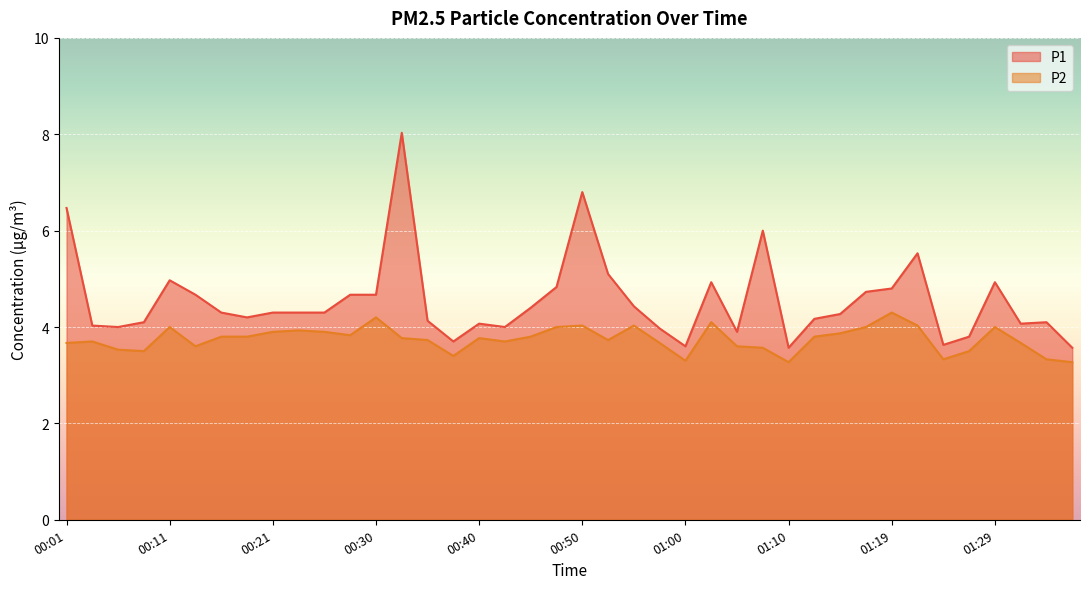

What position from the left is 00:35?

15